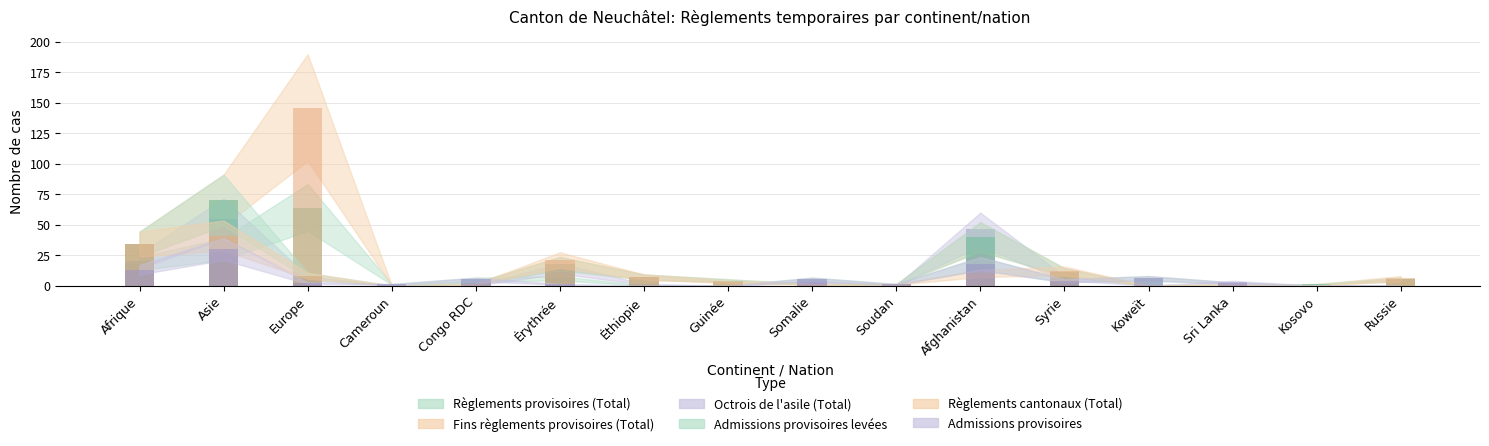

What position from the left is Russie?

16